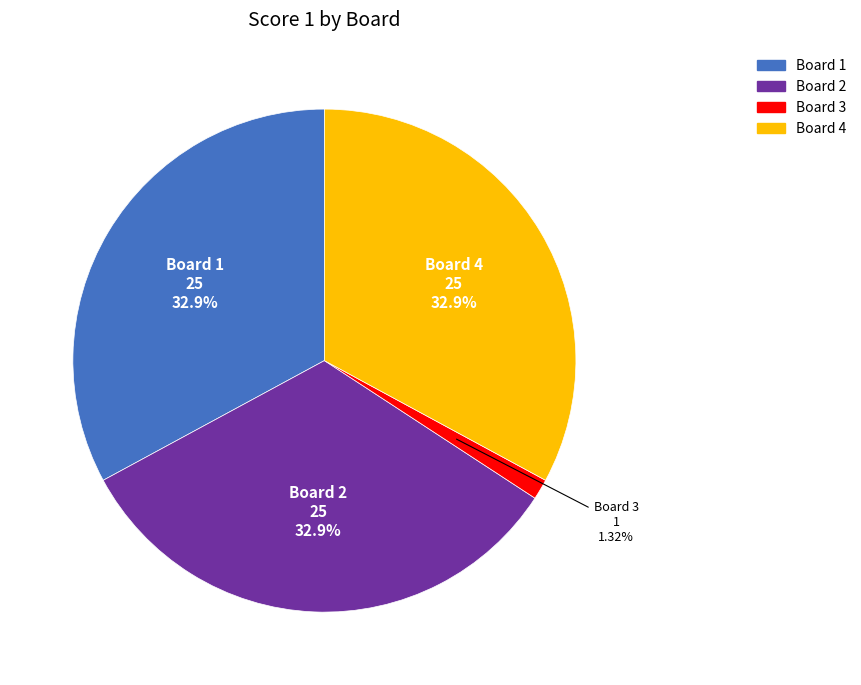

Count the number of slices in the pie.

4